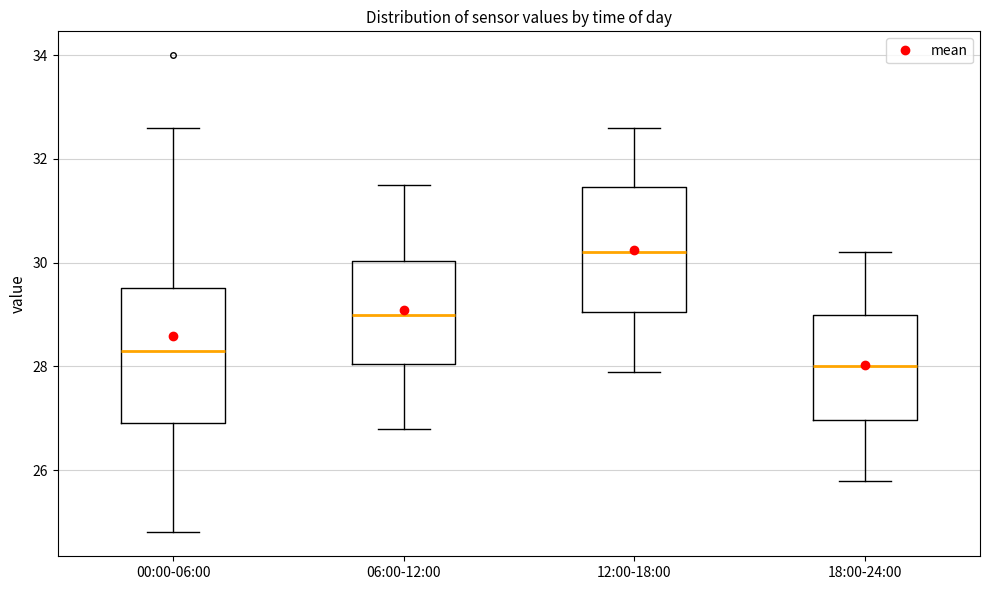

Reading left to right, read every box against the y-axis: the position of its median line, the range the box covers, and the ends of its whiskers. The values are not printed on the chart, so give them approximately, as read against the axis.

00:00-06:00: median 28.4, box 27.0 to 29.6, whiskers 24.8 to 32.6
06:00-12:00: median 29.0, box 28.0 to 30.0, whiskers 26.8 to 31.6
12:00-18:00: median 30.2, box 29.0 to 31.4, whiskers 28.0 to 32.6
18:00-24:00: median 28.0, box 27.0 to 29.0, whiskers 25.8 to 30.2